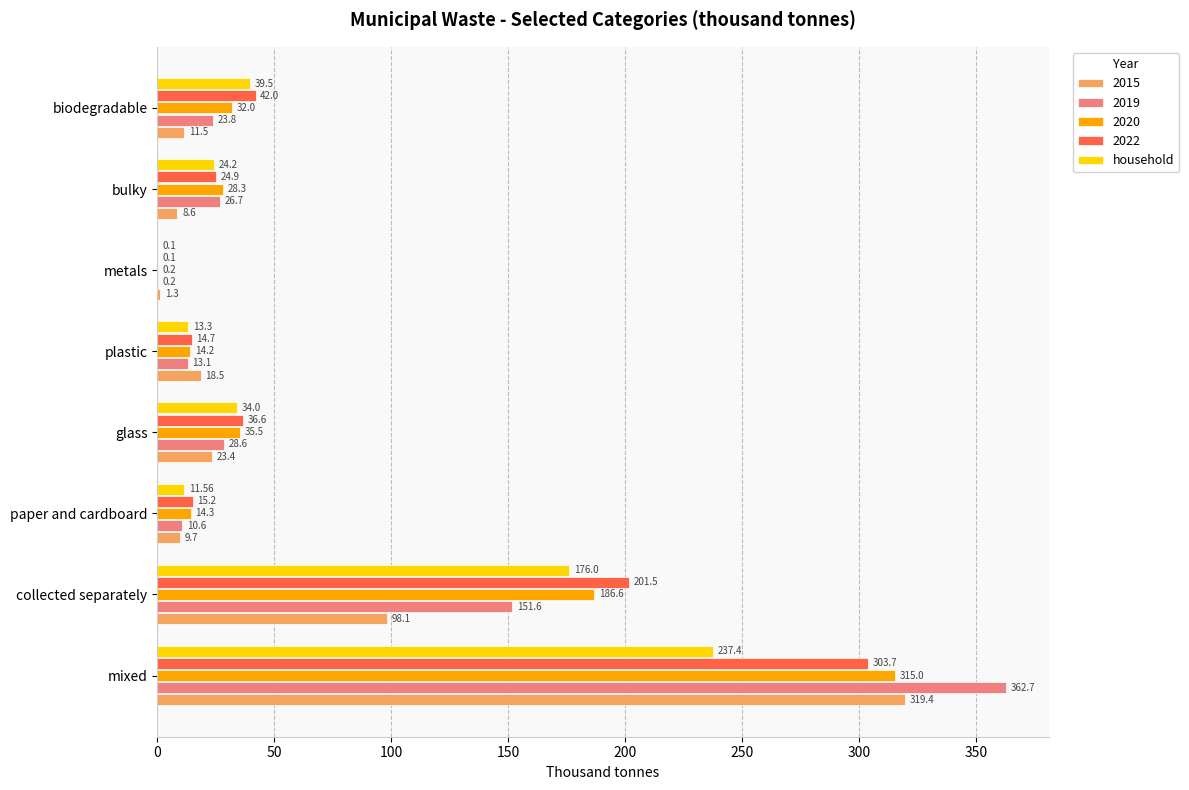

Where is 2019 nearest to the value 181?

collected separately